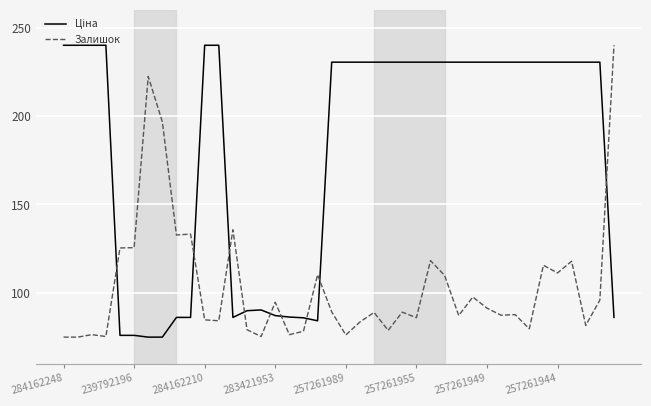

What is the greatest value displayed?

240.0